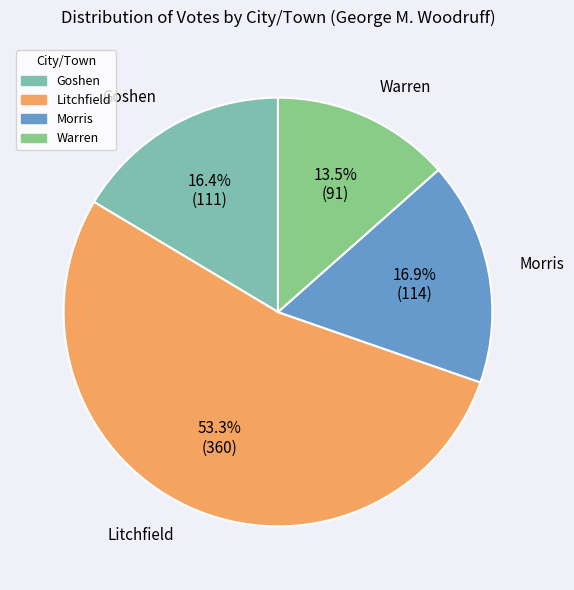

How many slices are in this pie chart?

4